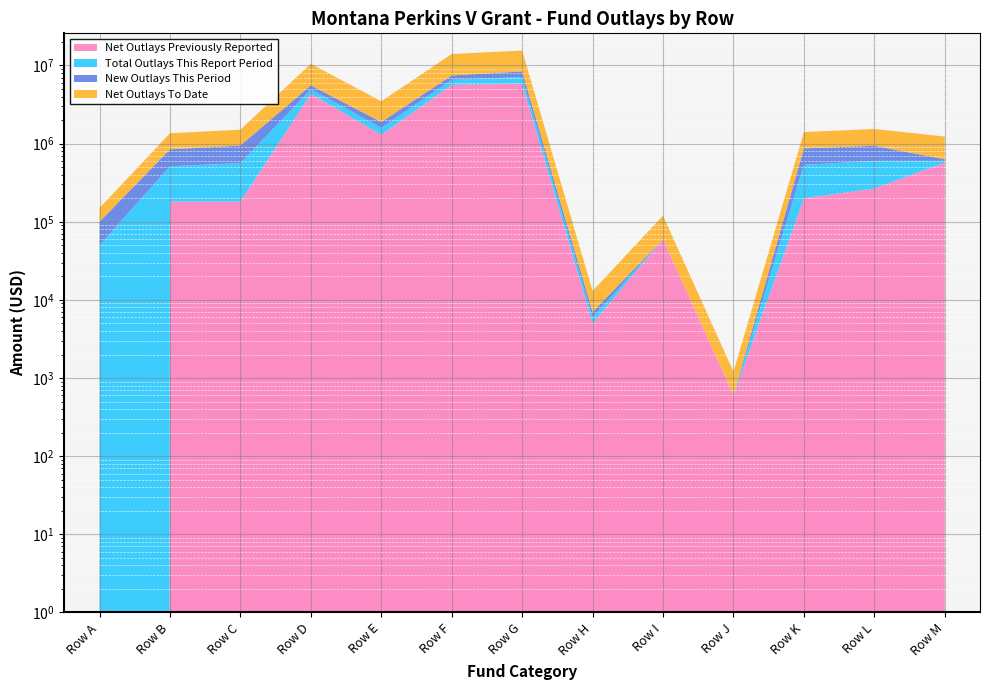

Where is Total Outlays This Report Period nearest to the value 3558018?

Row D